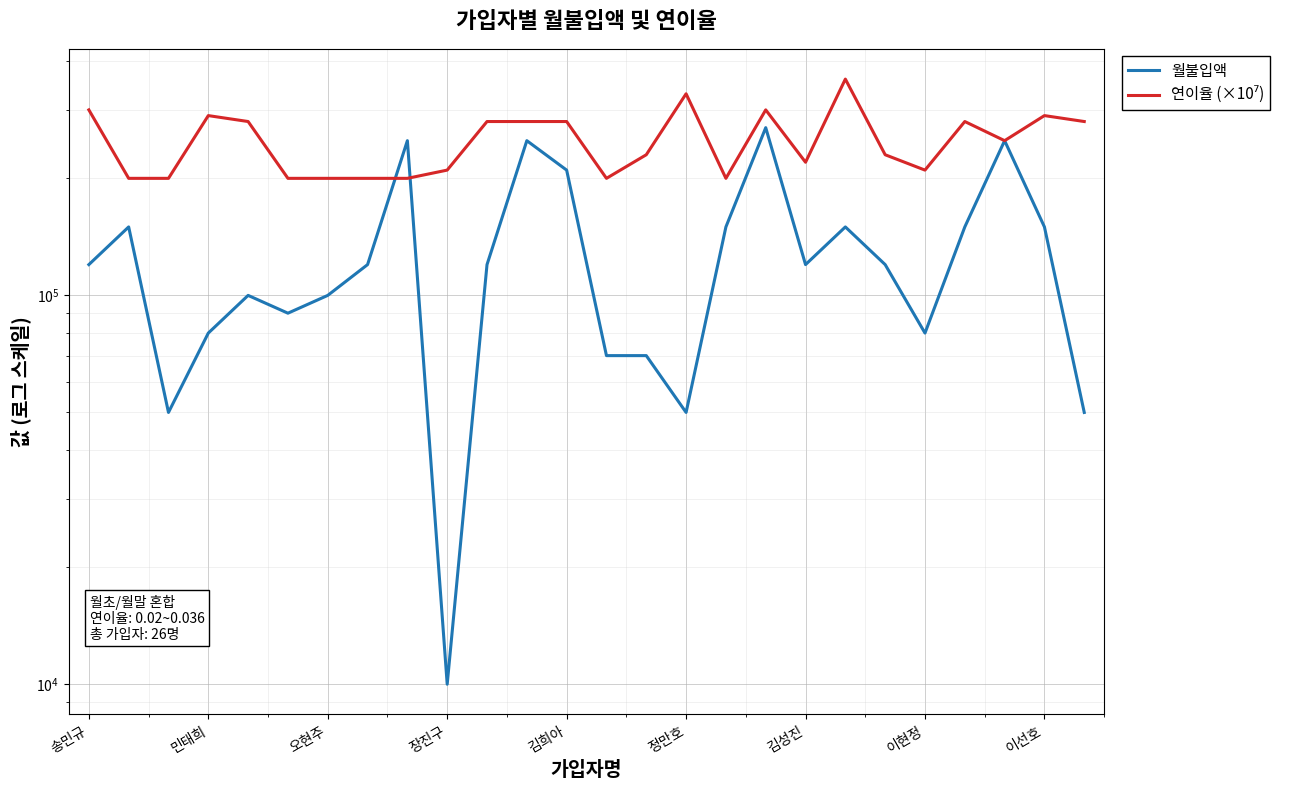

Which series has the largest total across all categories?

연이율 (×10⁷)